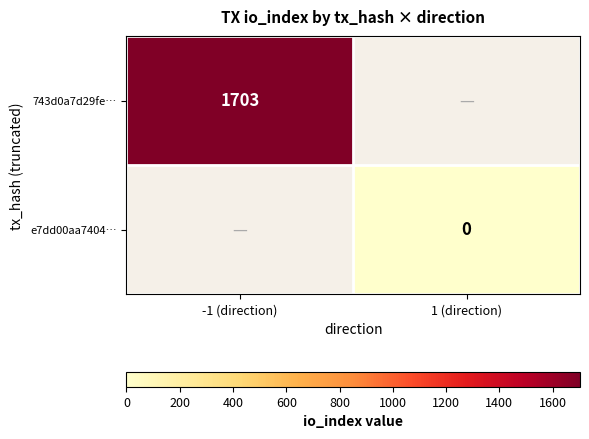

The 743d0a7d29fe… series shows 1703 at -1 (direction). True or false?

True